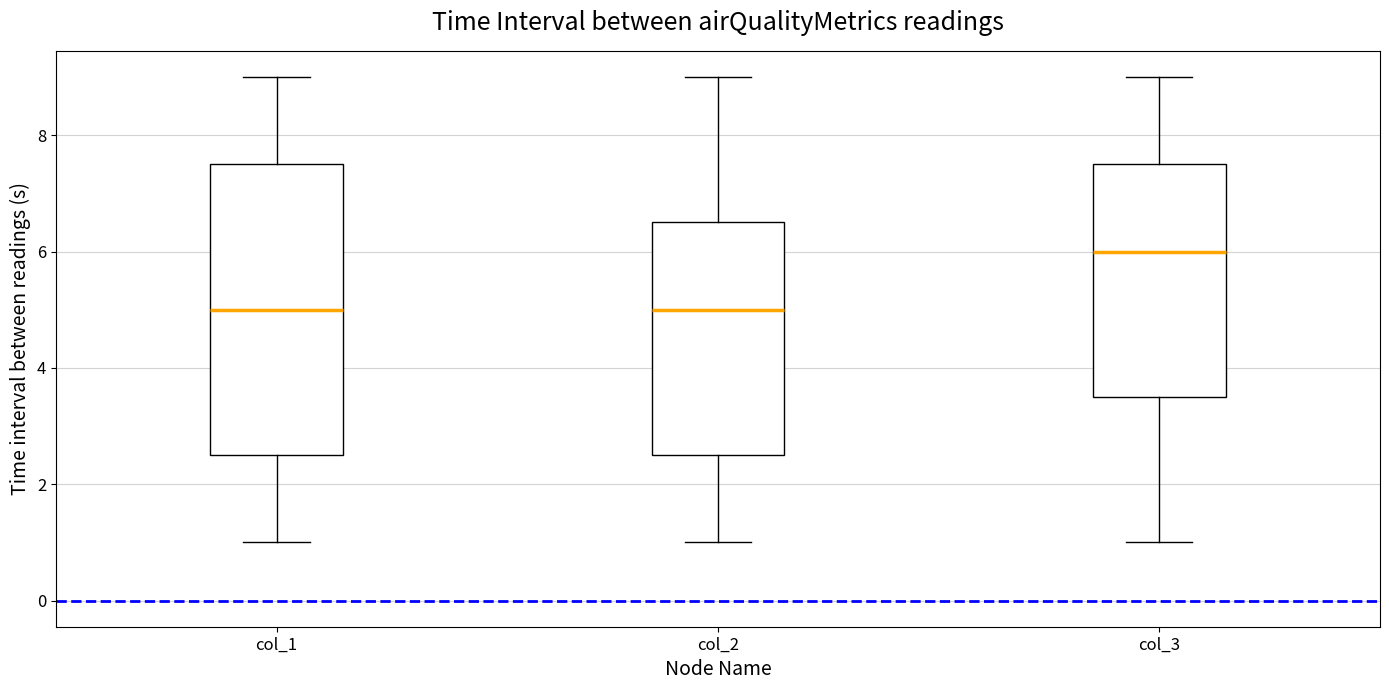

Reading left to right, transcribe this box plot: for each box, give where its median line is, the range the box spans, and where its two whiskers end, as read against the y-axis. The values are not printed on the chart, so give them approximately, as read against the axis.

col_1: median 5.0, box 2.6 to 7.6, whiskers 1.0 to 9.0
col_2: median 5.0, box 2.6 to 6.6, whiskers 1.0 to 9.0
col_3: median 6.0, box 3.6 to 7.6, whiskers 1.0 to 9.0